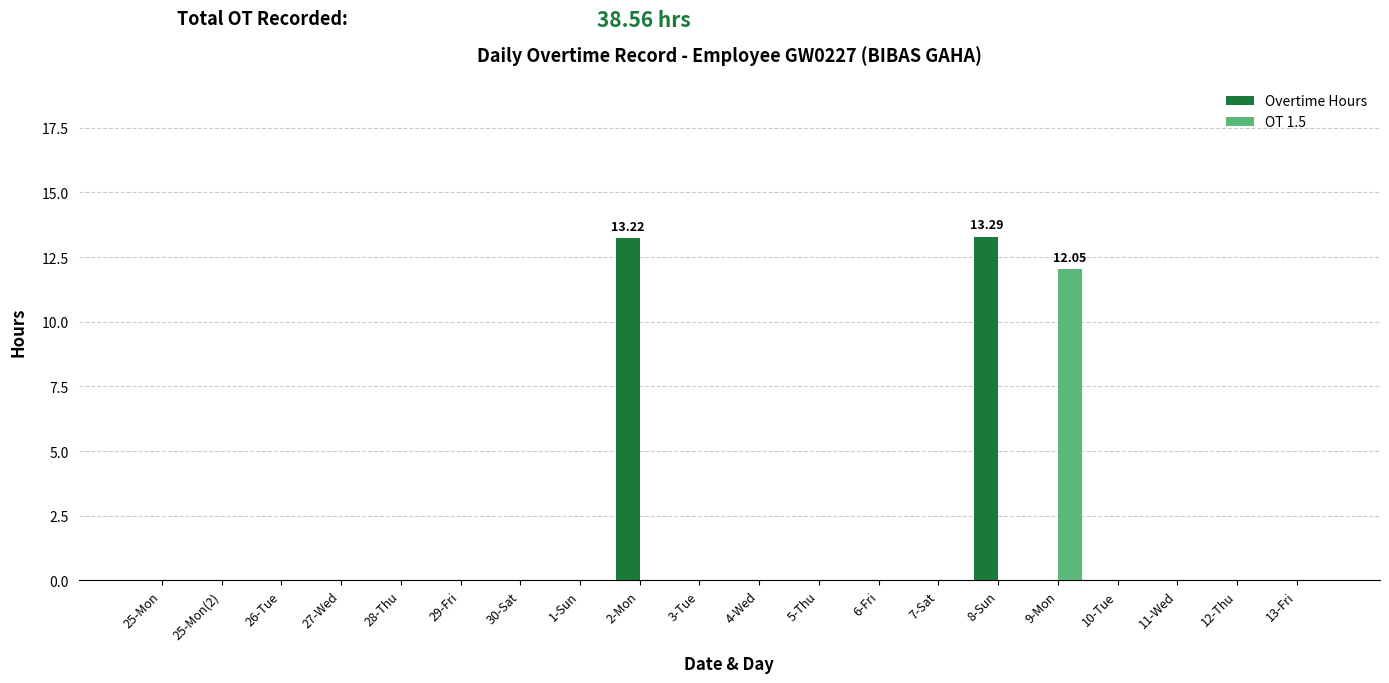

What is the greatest value displayed?

13.3